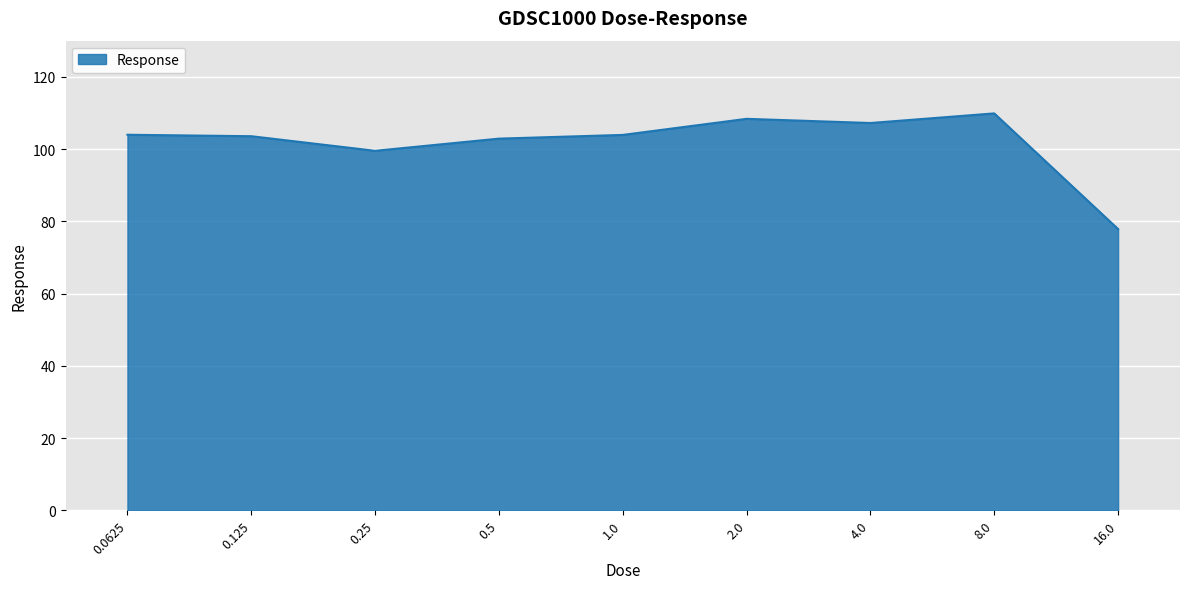

Approximately how many times larger is the value at 0.5 compared to 8.0?

0.9